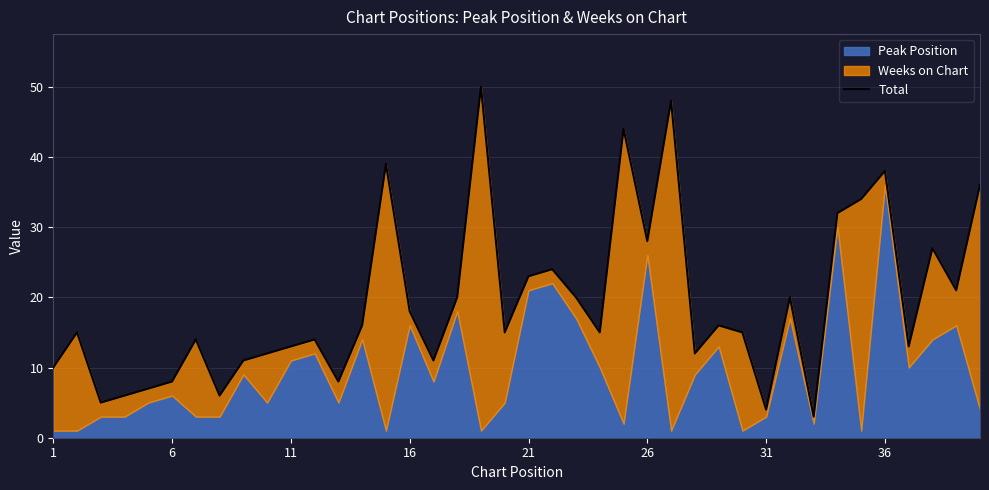

The value at 36 is 59. True or false?

False